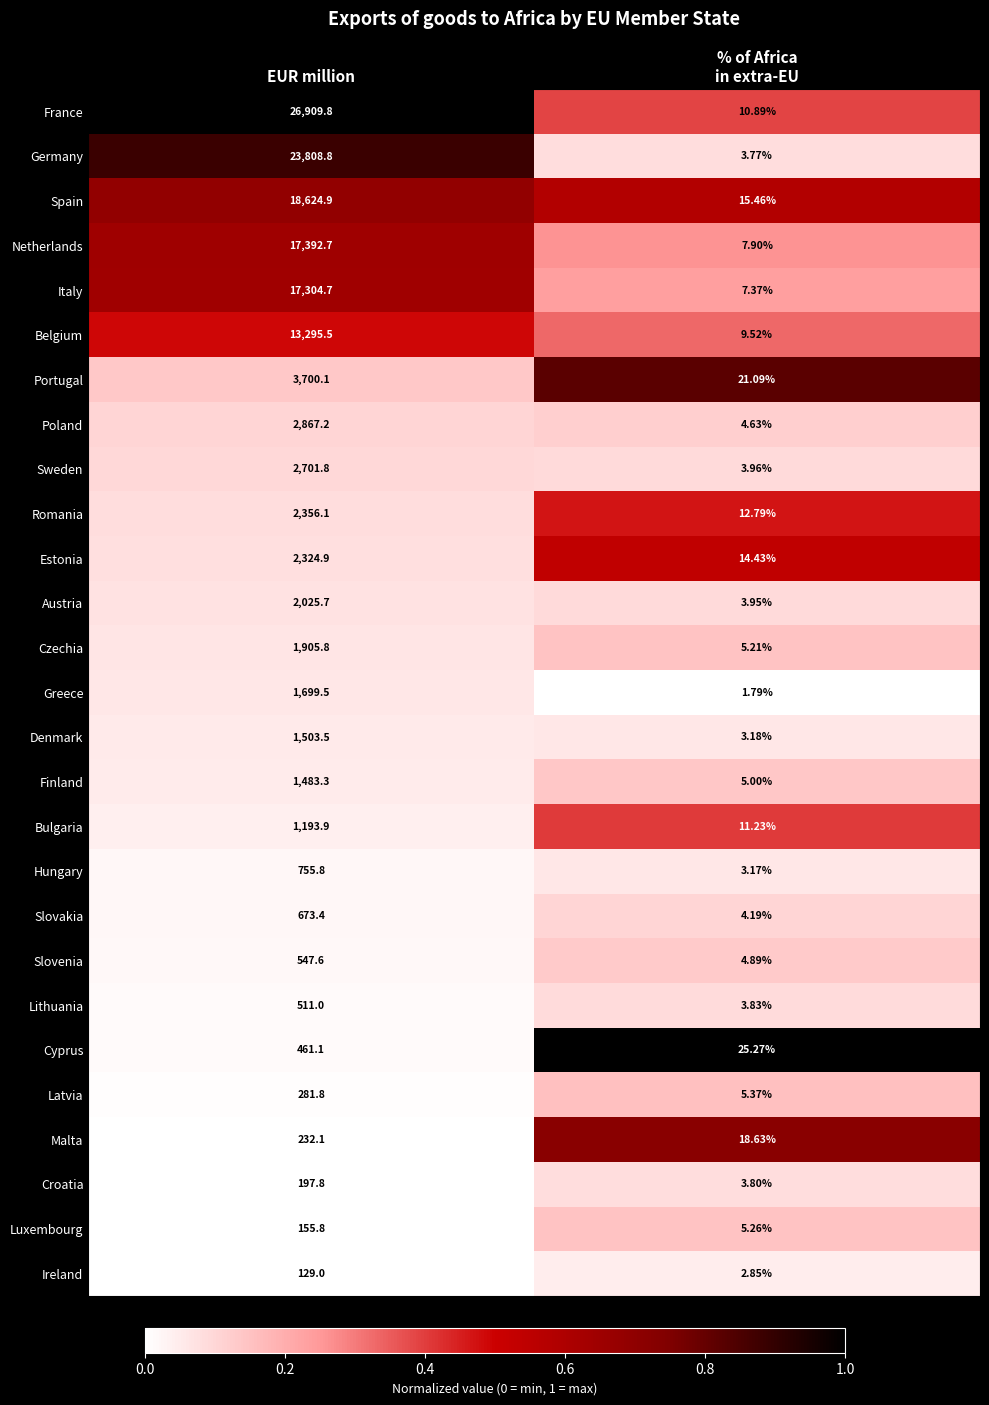

Which series changed the most between EUR million and % of Africa
in extra-EU?

France